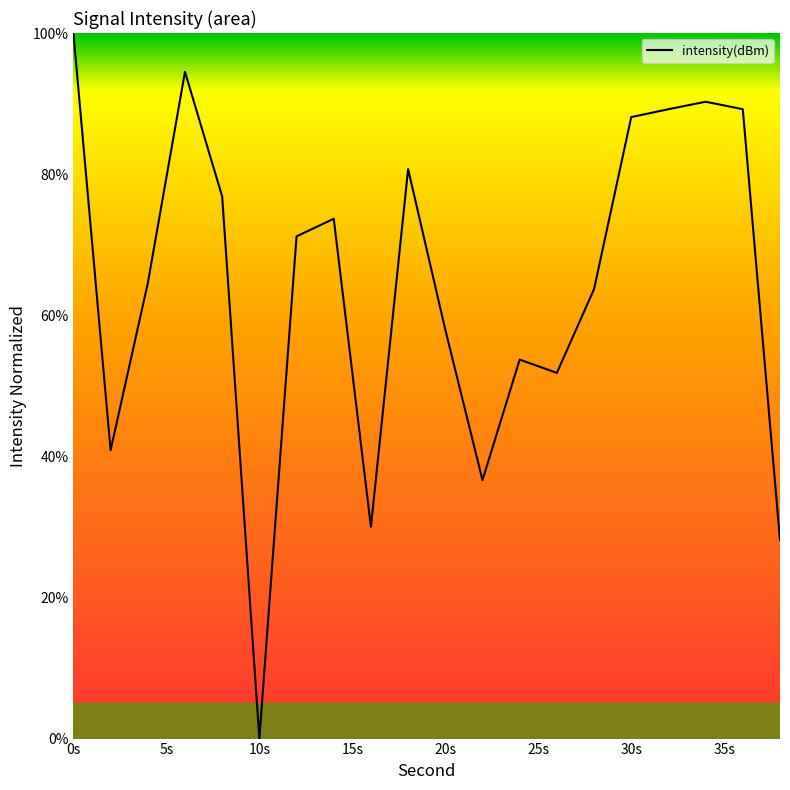

What is the maximum value shown in the chart?

100.0